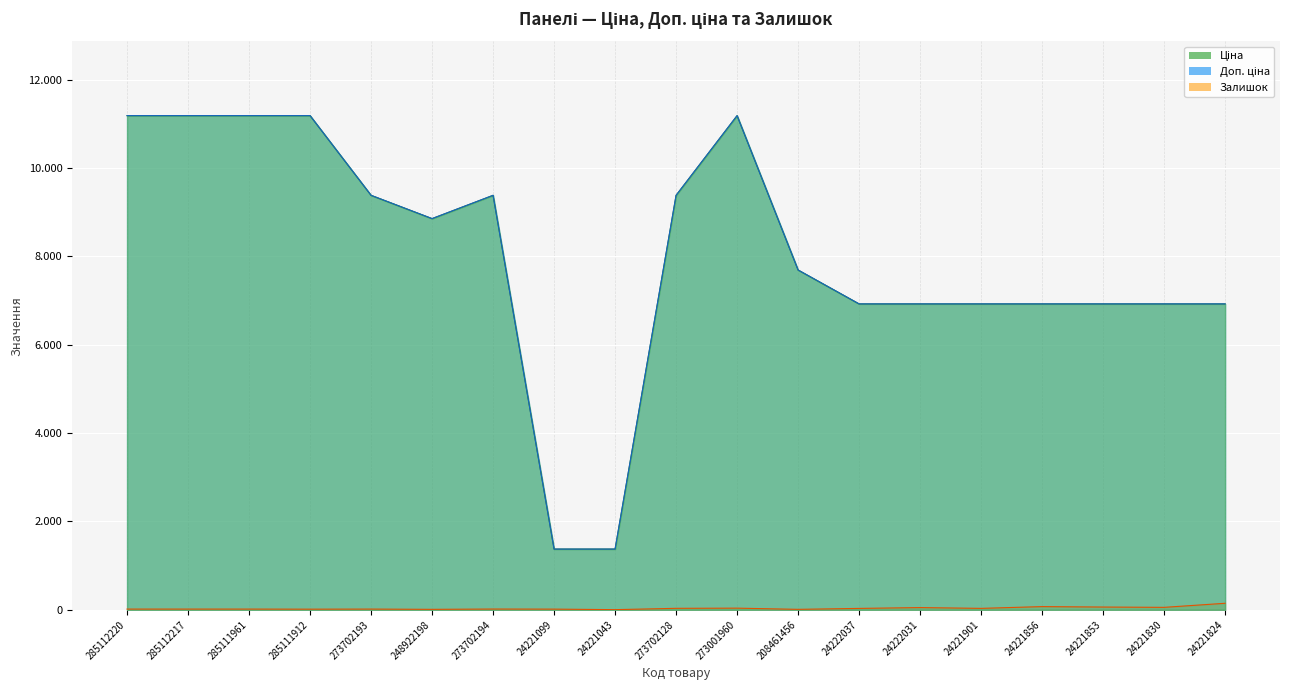

What is the highest value of the Доп. ціна series?

11188.2